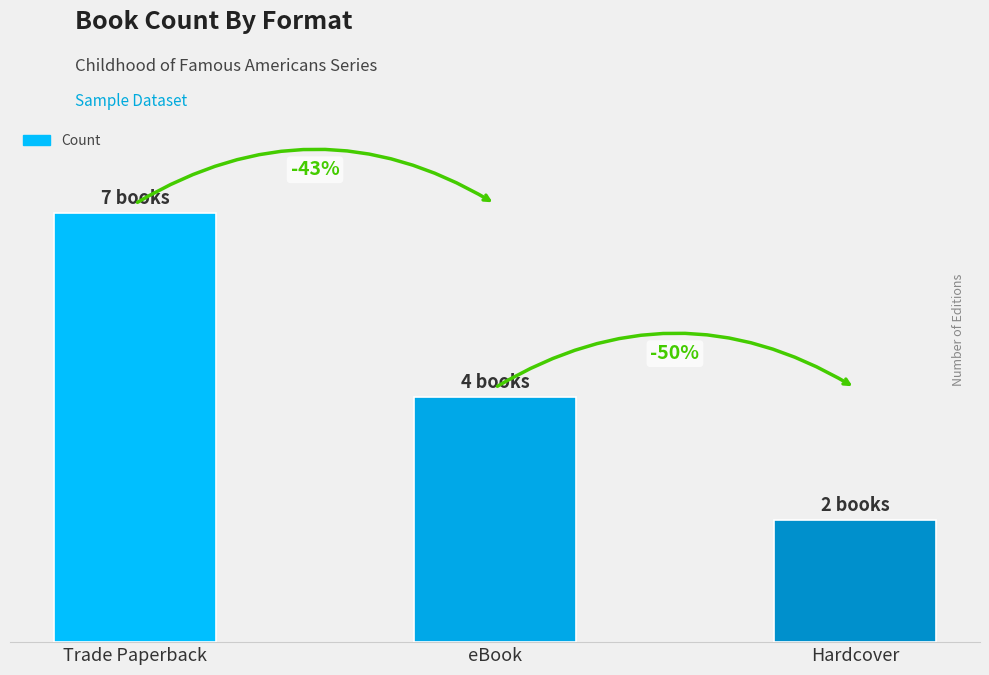

Are the bars horizontal?

No